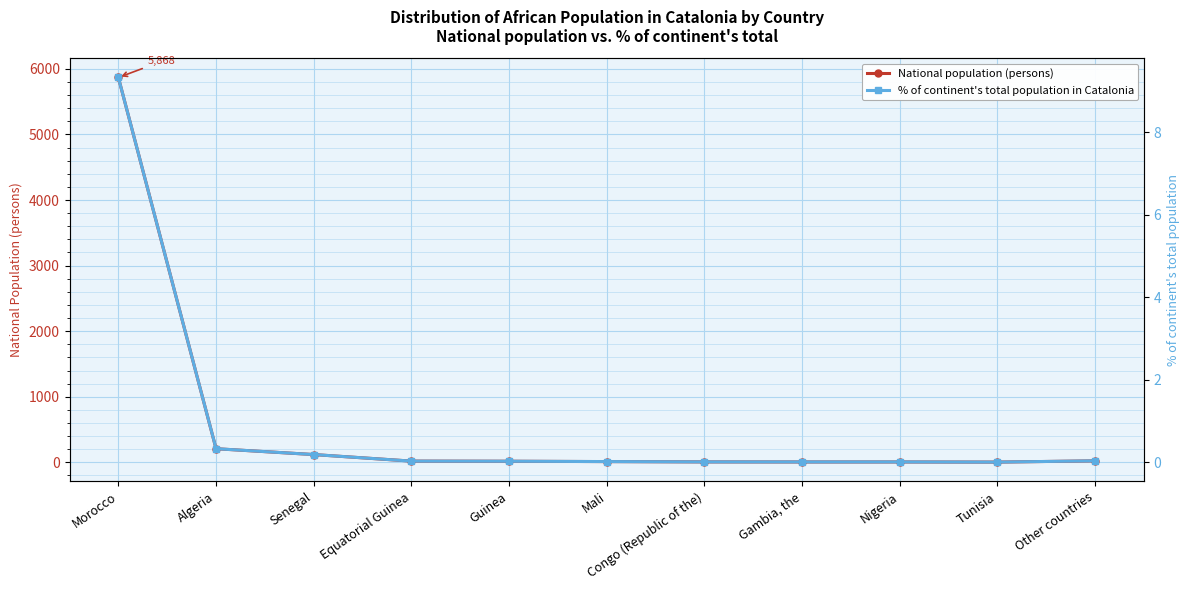

Which series has the widest spread of values?

National population (persons)